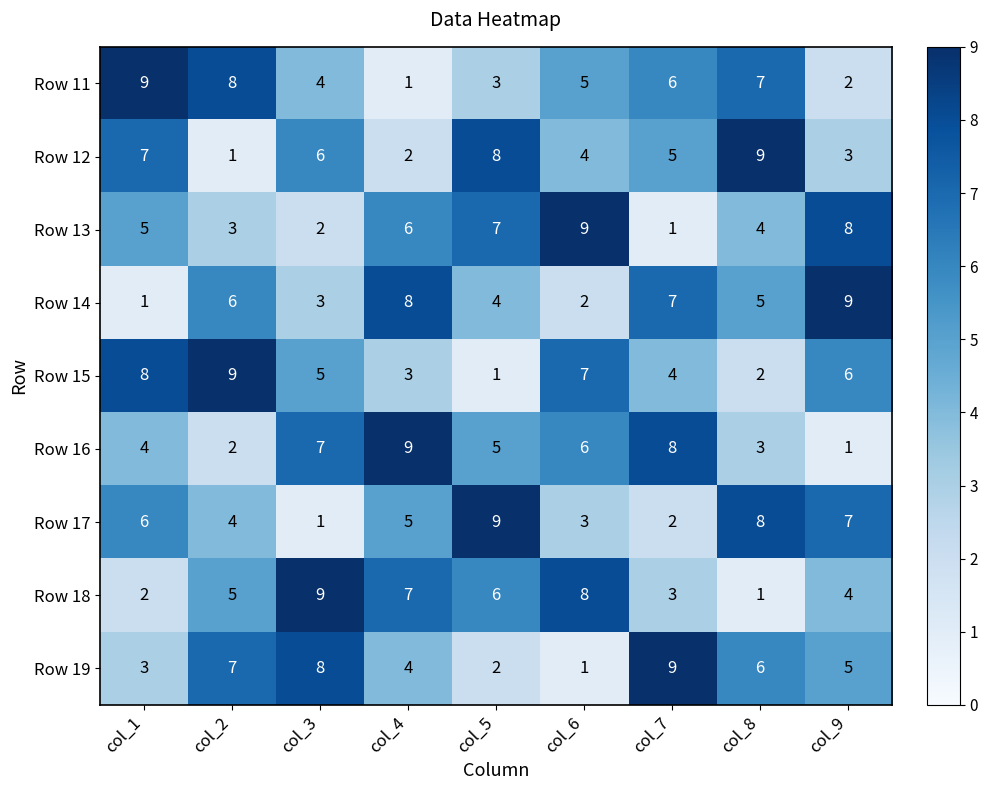

At which label does Row 19 first exceed 5?

col_2